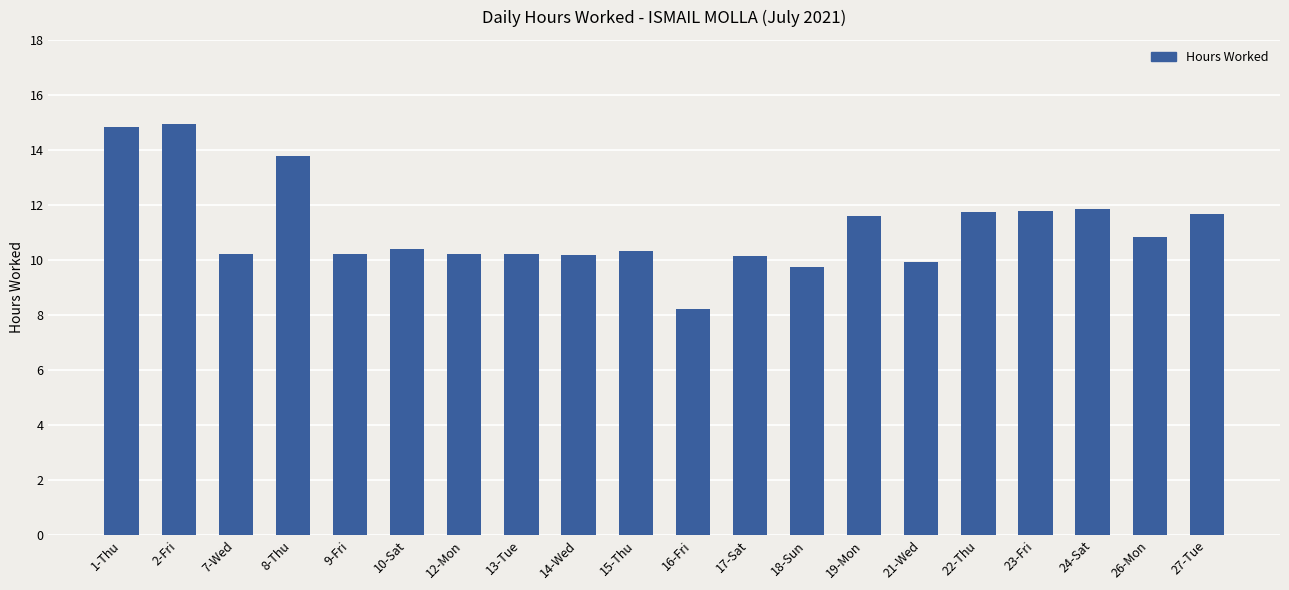

What is the label of the 6th bar from the right?

21-Wed